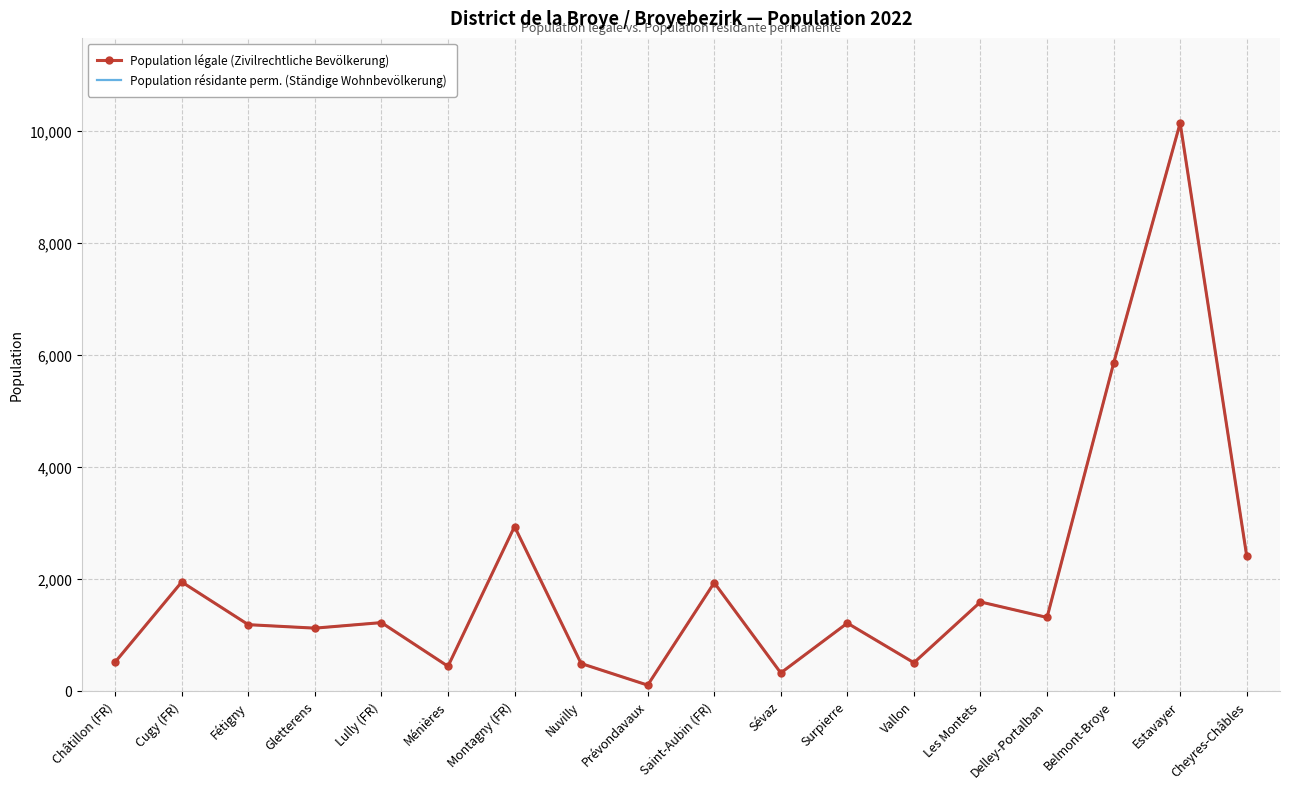

How many interior local peaks does the Population résidante perm. (Ständige Wohnbevölkerung) series have?

7